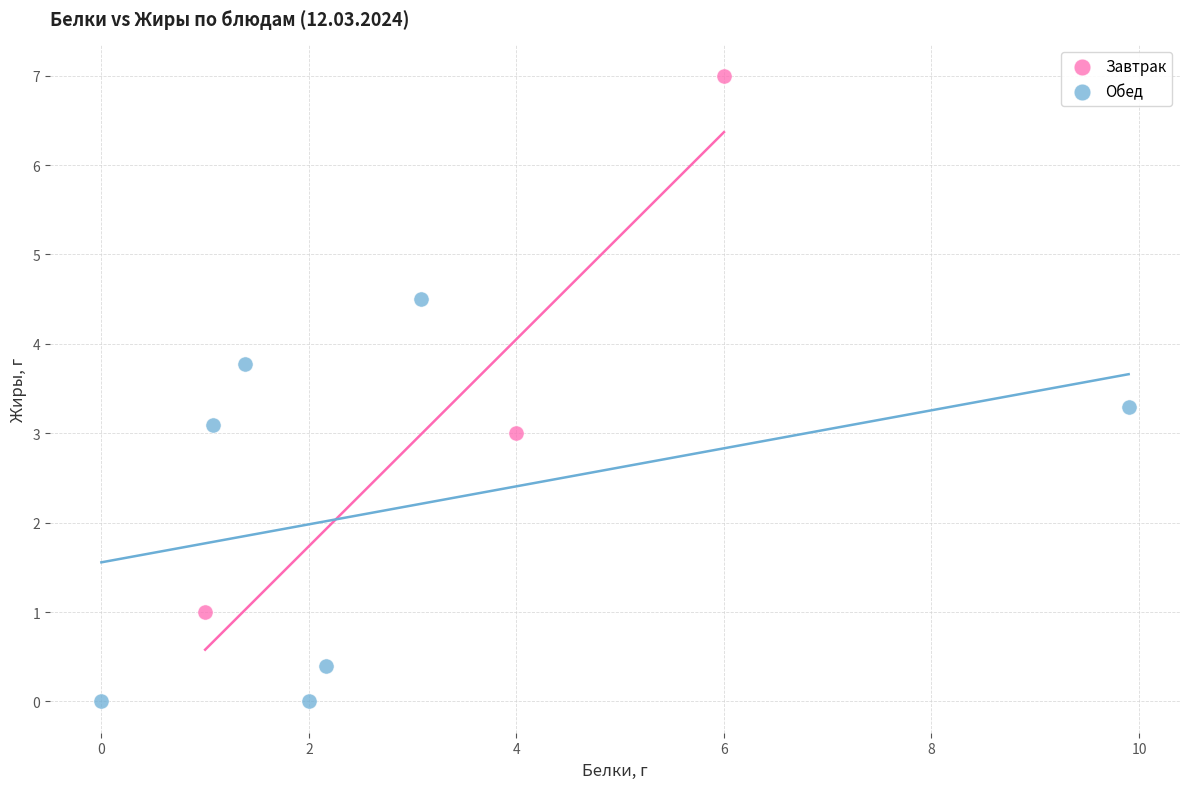

What are all the series names shown in the legend?

Завтрак, Обед